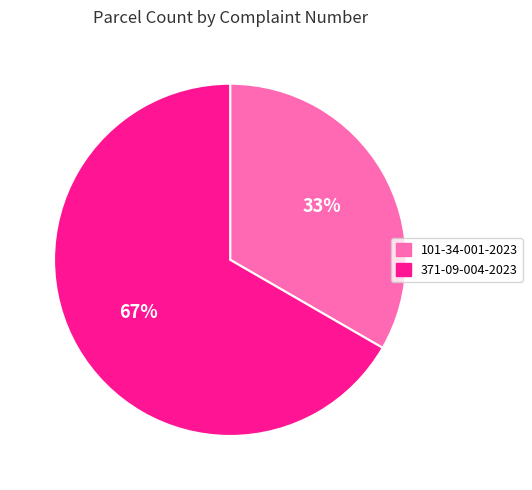

Which slice represents more than half of the pie?

371-09-004-2023